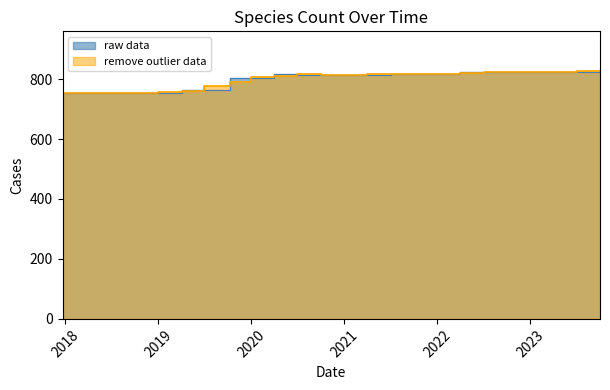

What position from the left is 2019-04-06?

6